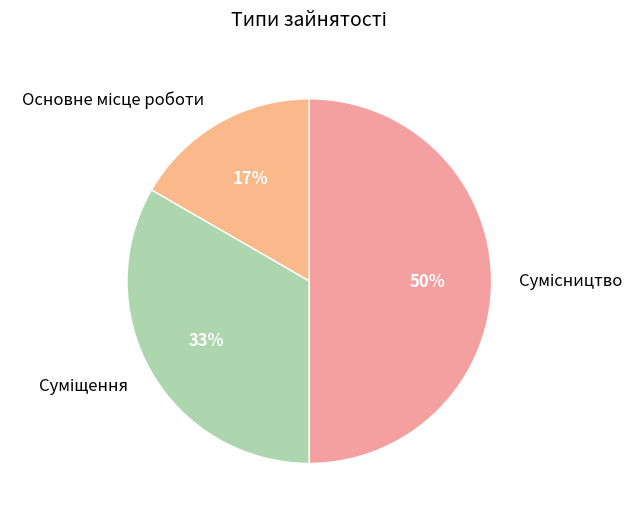

To the nearest percent, what is the average slice percentage?

33%